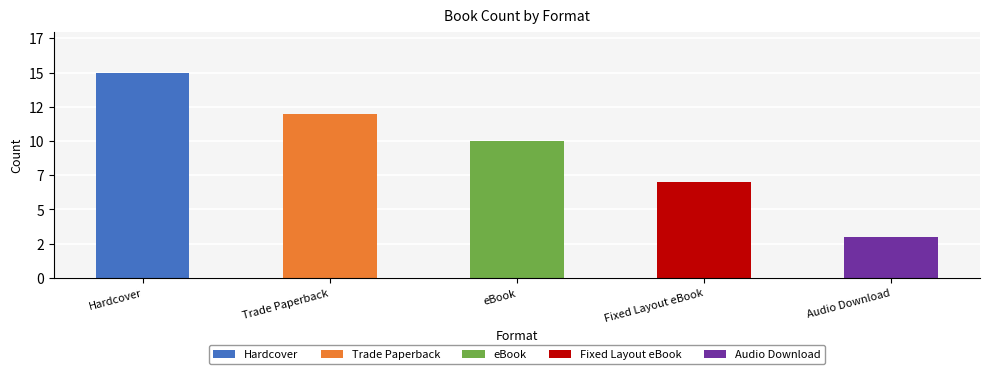

What is the sum of the values at Fixed Layout eBook and Audio Download?

10